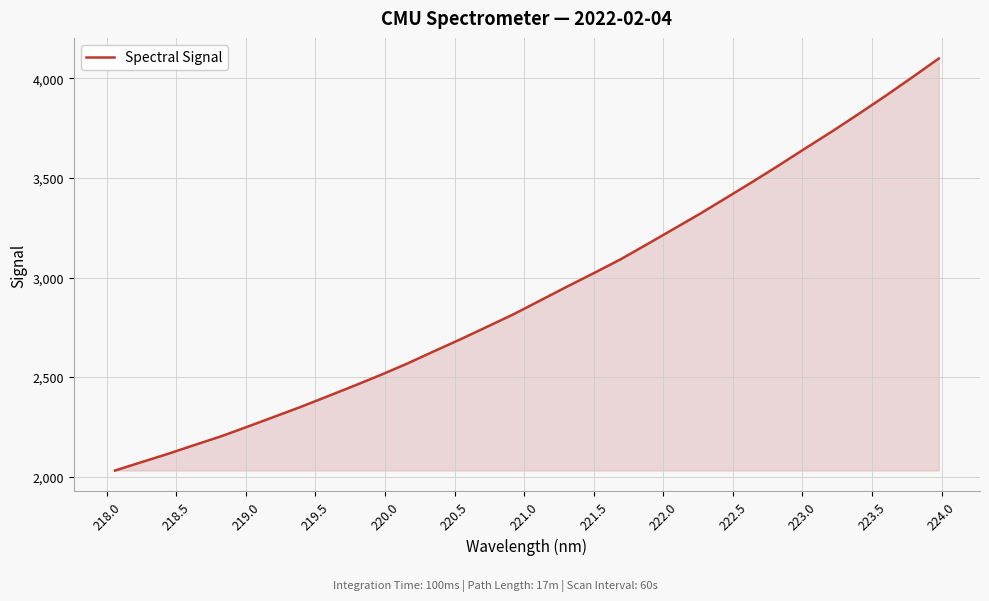

What is the maximum value shown in the chart?

4100.5